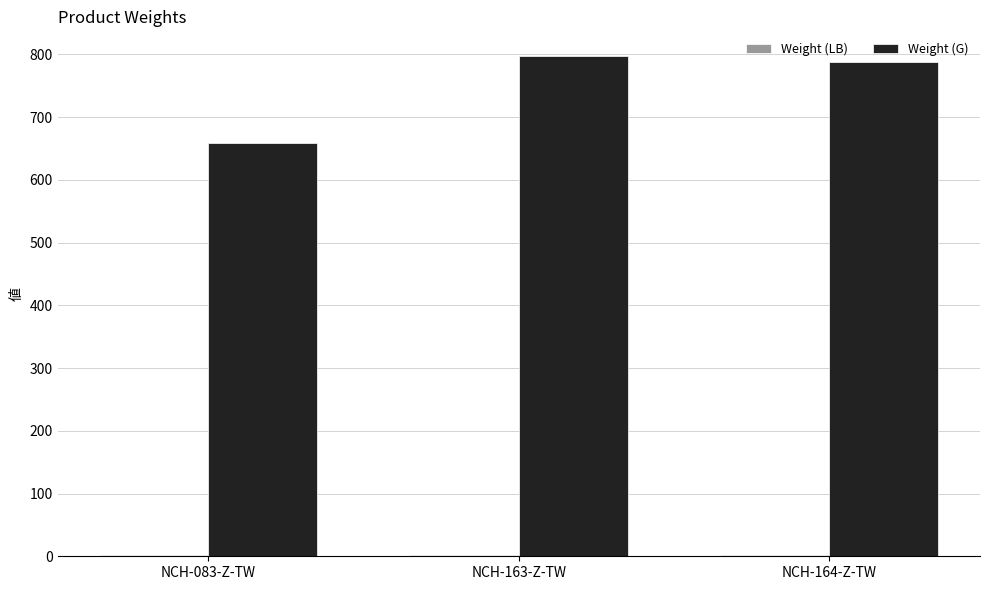

What is the total value across all series at NCH-163-Z-TW?

798.8